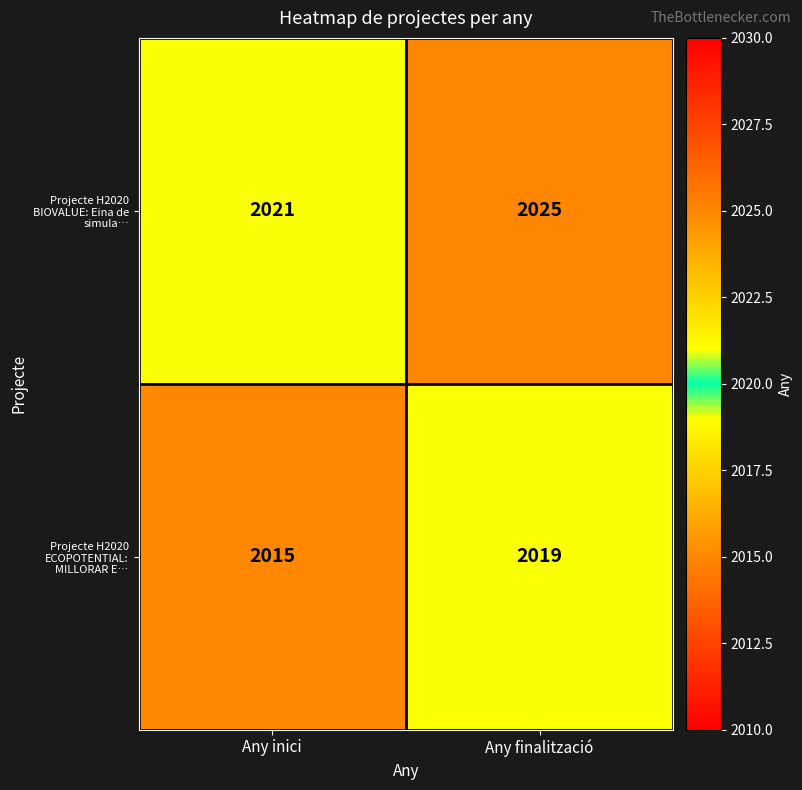

What is the greatest value displayed?

2025